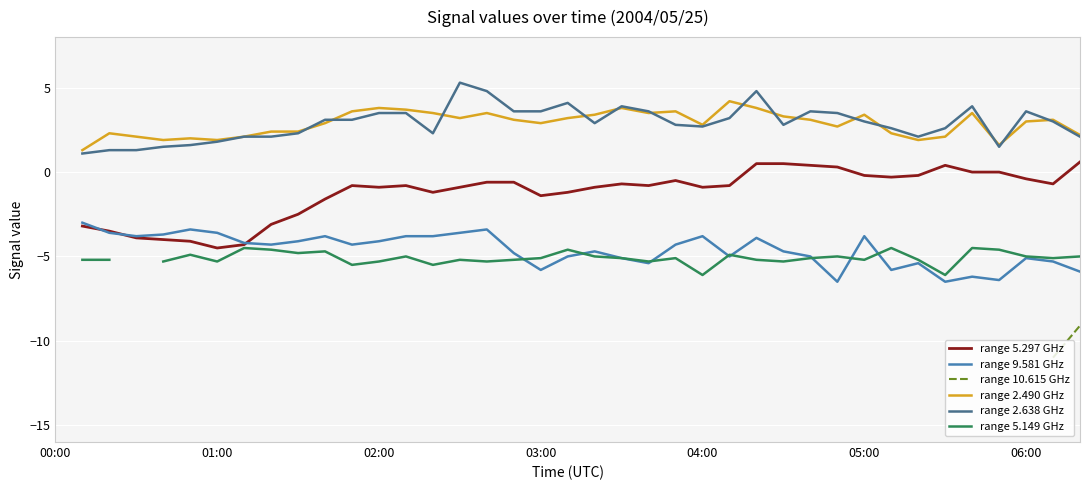

Is it true that range 5.297 GHz equals -1.3 at 15?

False